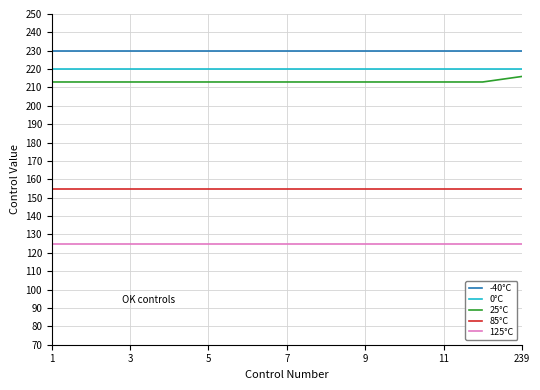

True or false: 85°C and 125°C cross at least once.

False